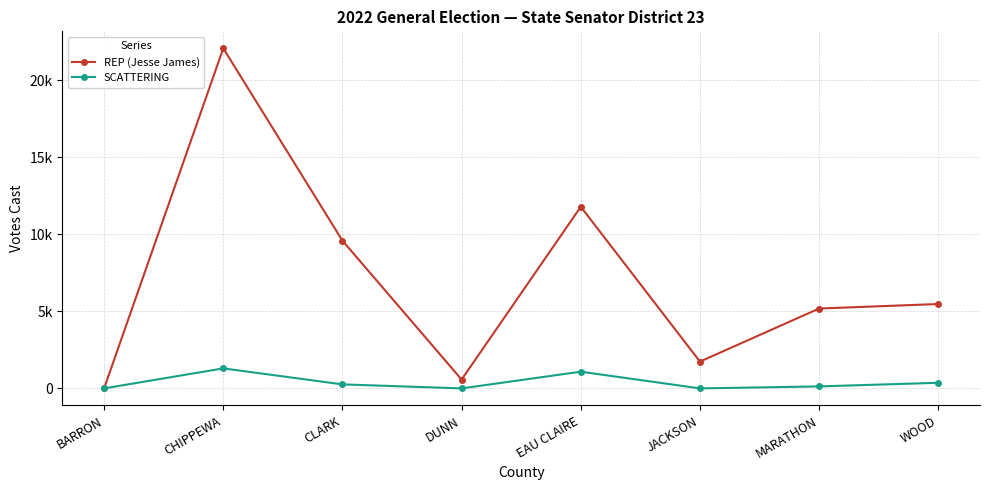

What are all the series names shown in the legend?

REP (Jesse James), SCATTERING